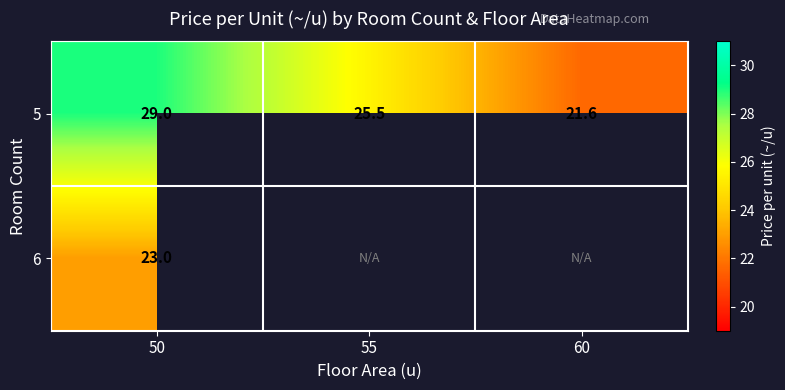

At which category is the sum across all series the highest?

50